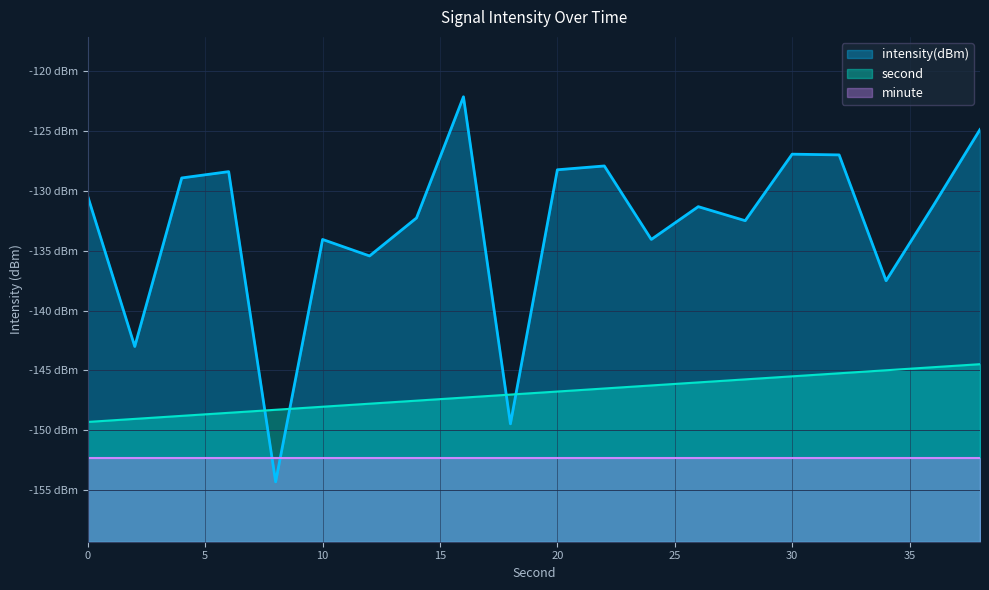

What is the minimum value for intensity(dBm)?

-154.3